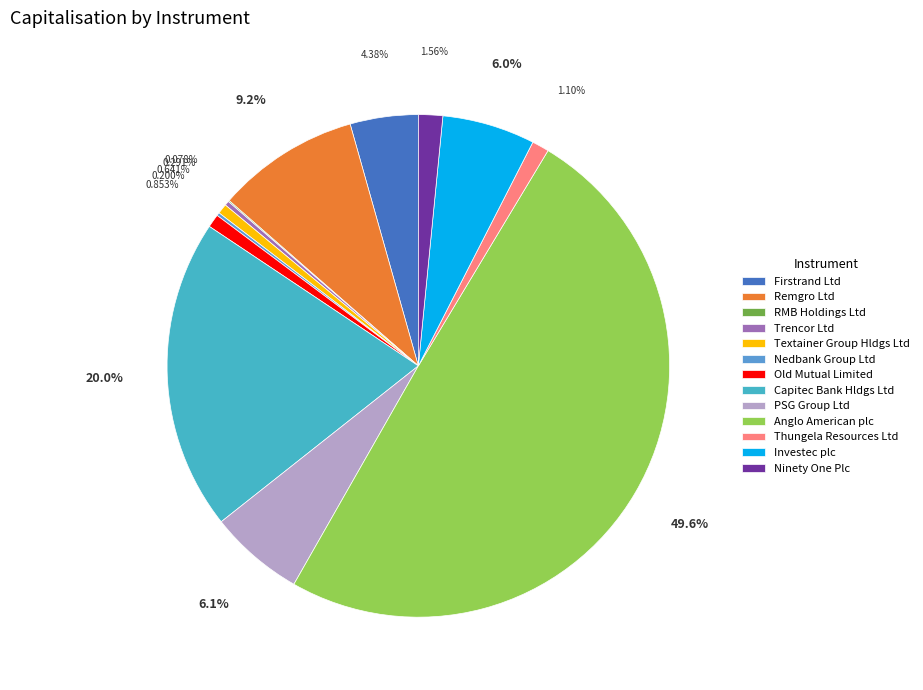

Is it true that RMB Holdings Ltd is 7% of the pie?

False